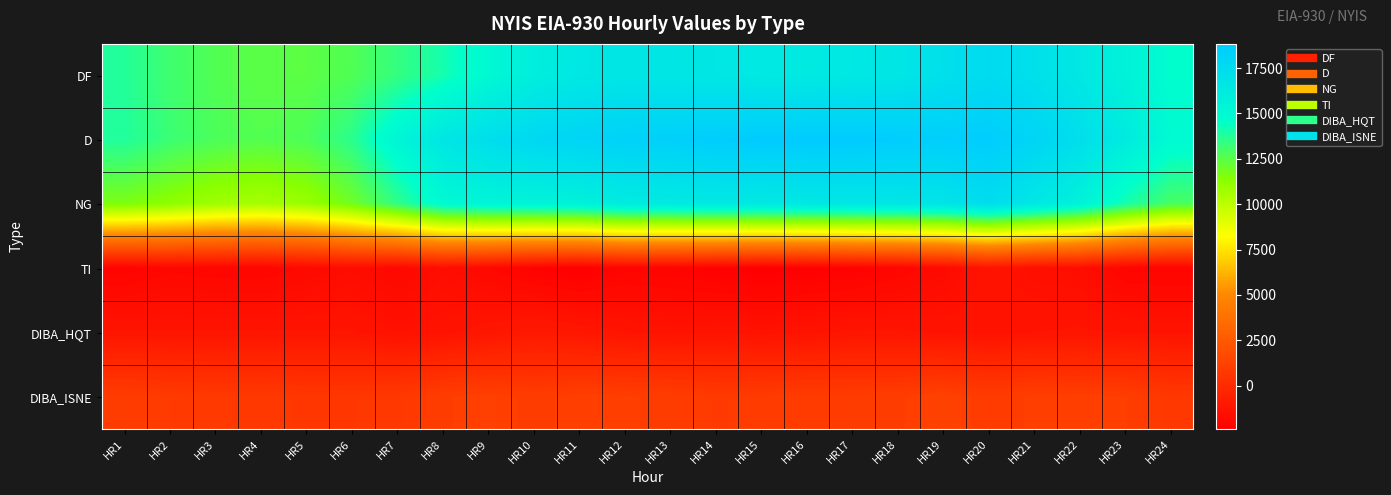

At which category is the sum across all series the highest?

HR20